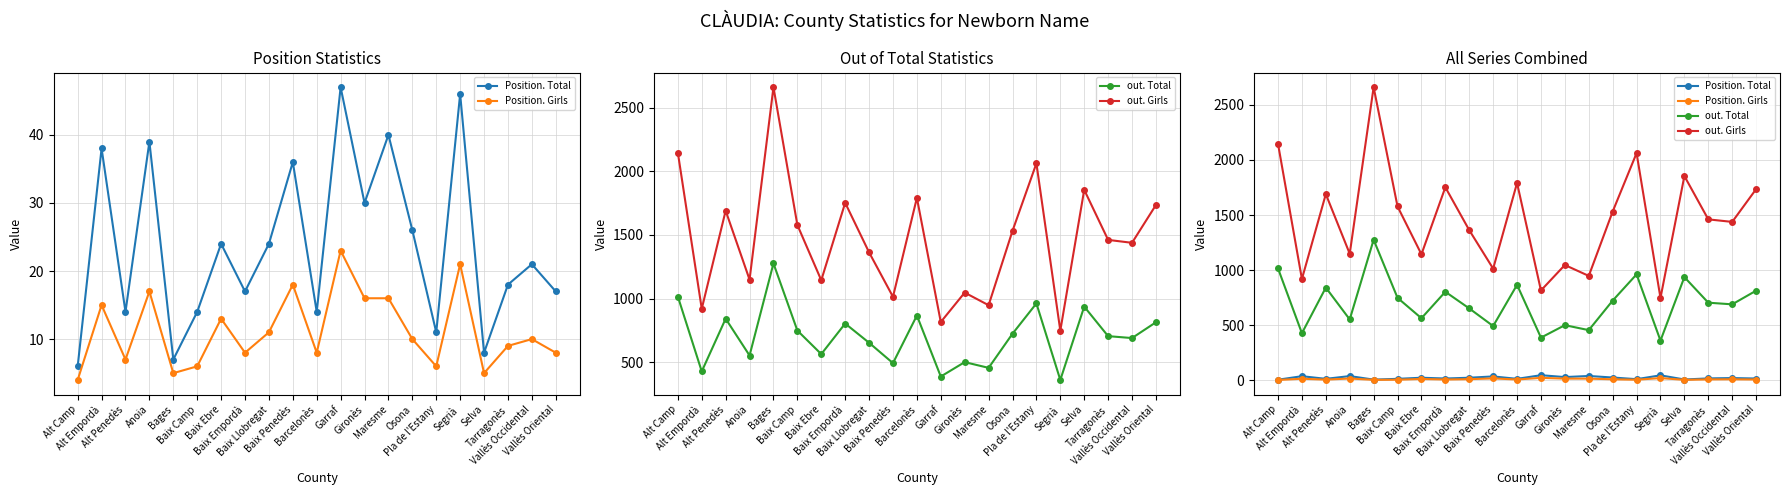

In out. Girls, how many points are lower than both neighbors (excluding endpoints)?

8